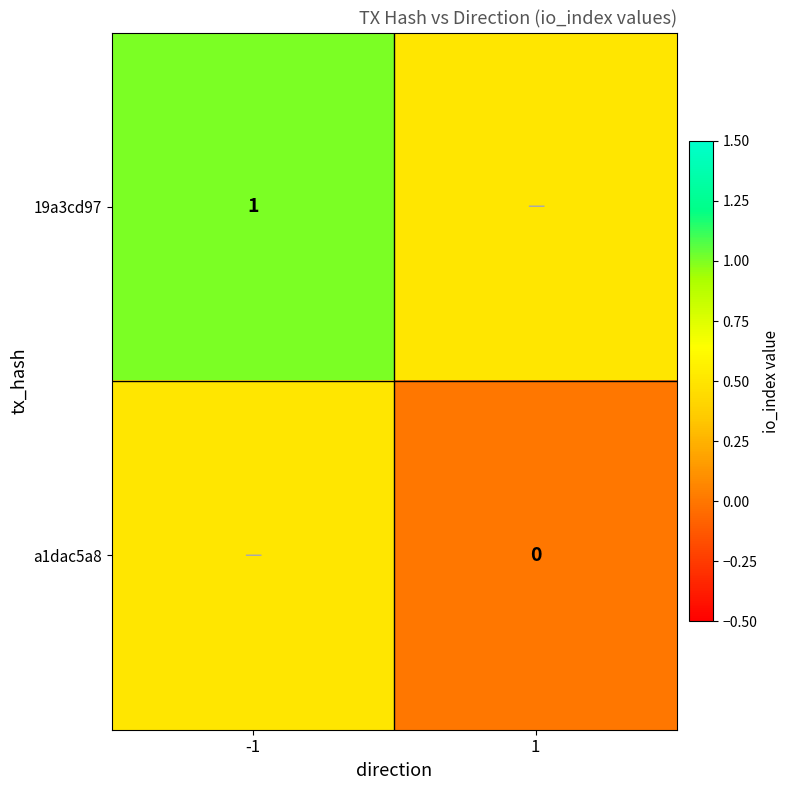

Is the value of 19a3cd97 at -1 greater than the value of a1dac5a8 at 1?

Yes